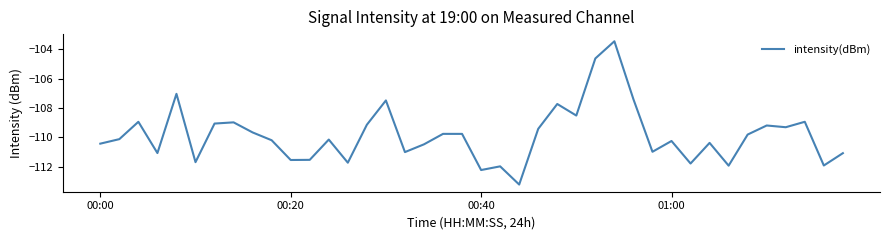

What is the difference between the maximum and minimum values?

9.8